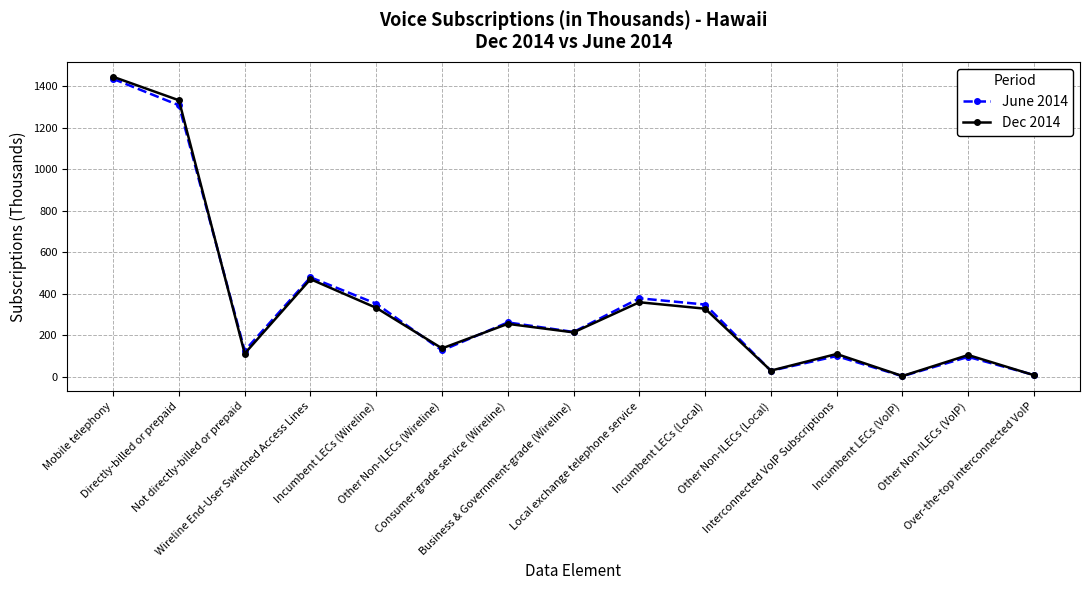

Where is June 2014 nearest to the value 719?

Wireline End-User Switched Access Lines